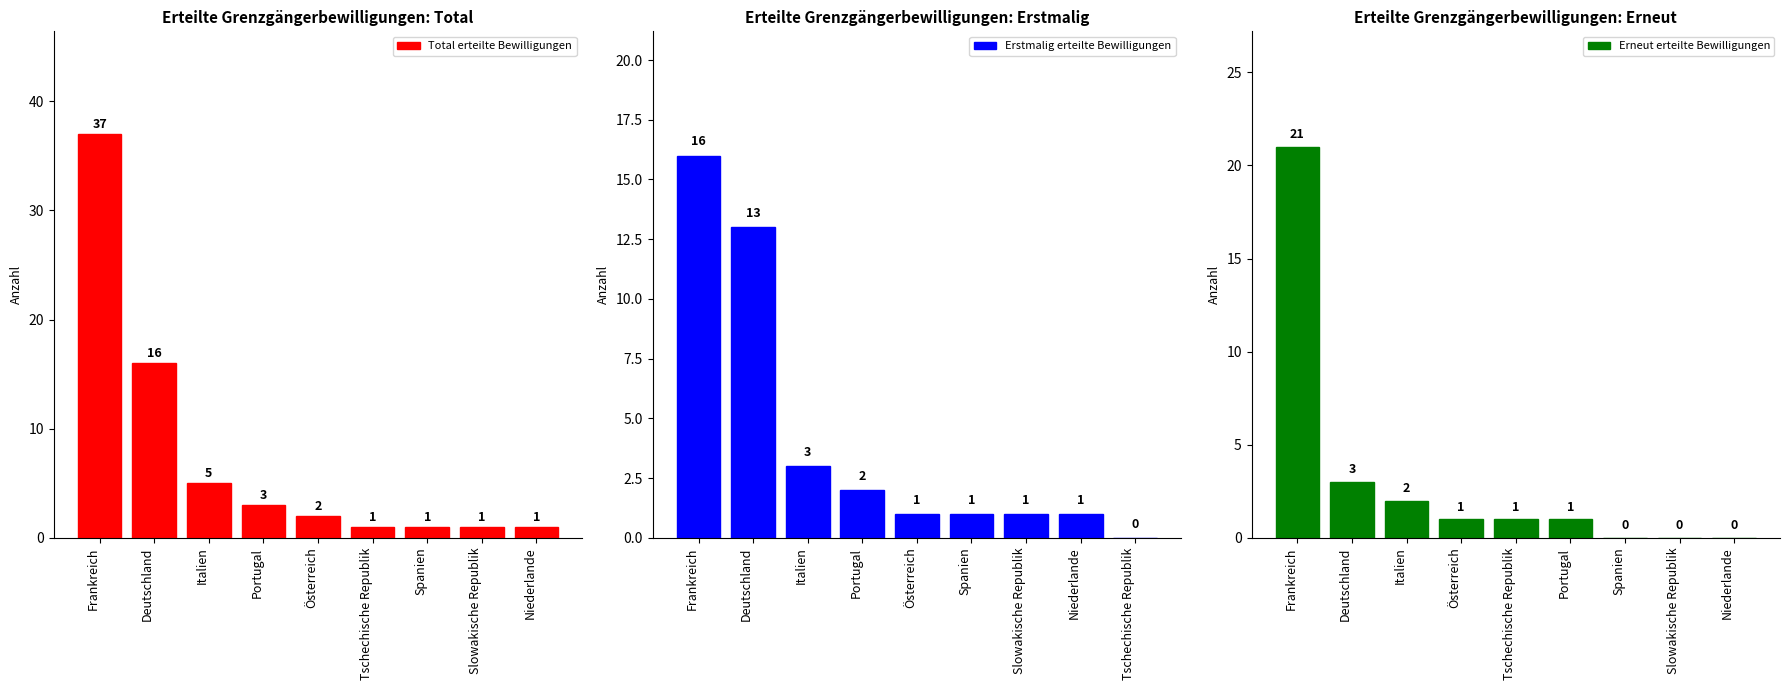

Reading left to right, transcribe all the data shown in this chart.

Total erteilte Bewilligungen: Frankreich=37	Deutschland=16	Italien=5	Portugal=3	Österreich=2	Tschechische Republik=1	Spanien=1	Slowakische Republik=1	Niederlande=1
Erstmalig erteilte Bewilligungen: Frankreich=16	Deutschland=13	Italien=3	Portugal=2	Österreich=1	Spanien=1	Slowakische Republik=1	Niederlande=1	Tschechische Republik=0
Erneut erteilte Bewilligungen: Frankreich=21	Deutschland=3	Italien=2	Österreich=1	Tschechische Republik=1	Portugal=1	Spanien=0	Slowakische Republik=0	Niederlande=0